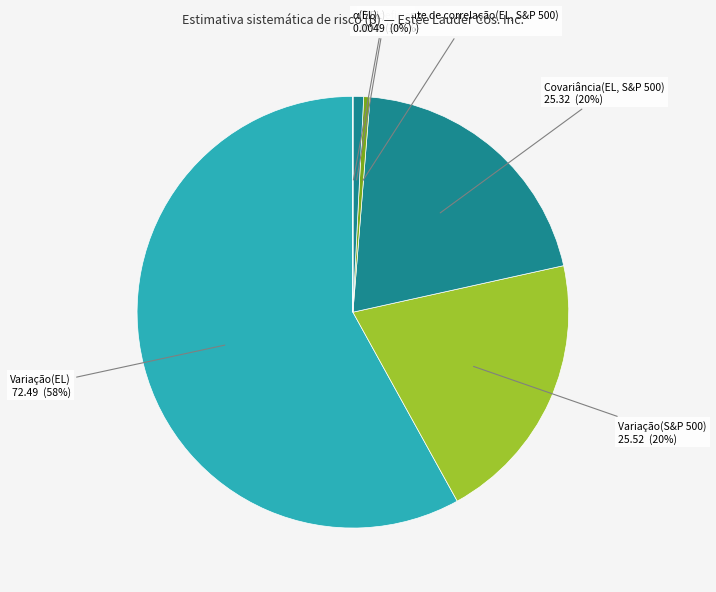

Combined, do β(EL) and Covariância(EL, S&P 500) account for over 50%?

No